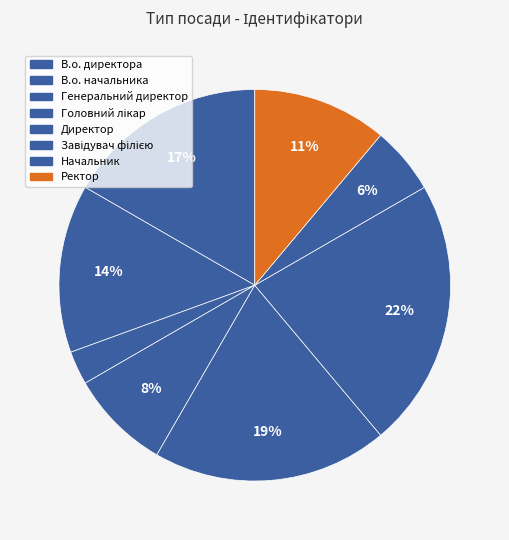

To the nearest percent, what portion does Головний лікар represent?

8%